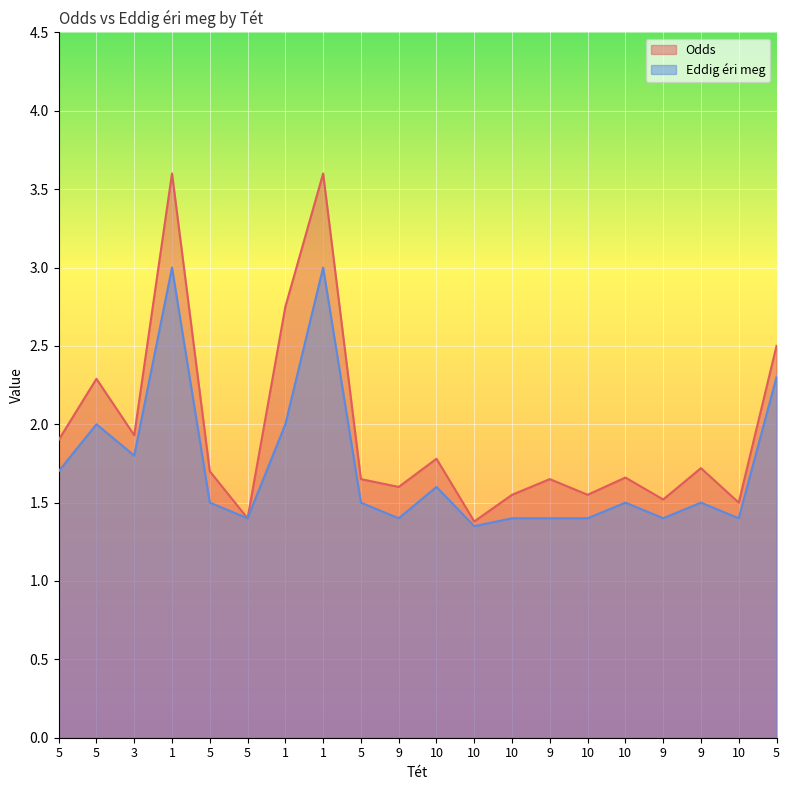

Is it true that Odds equals 1.5 at 10?

True